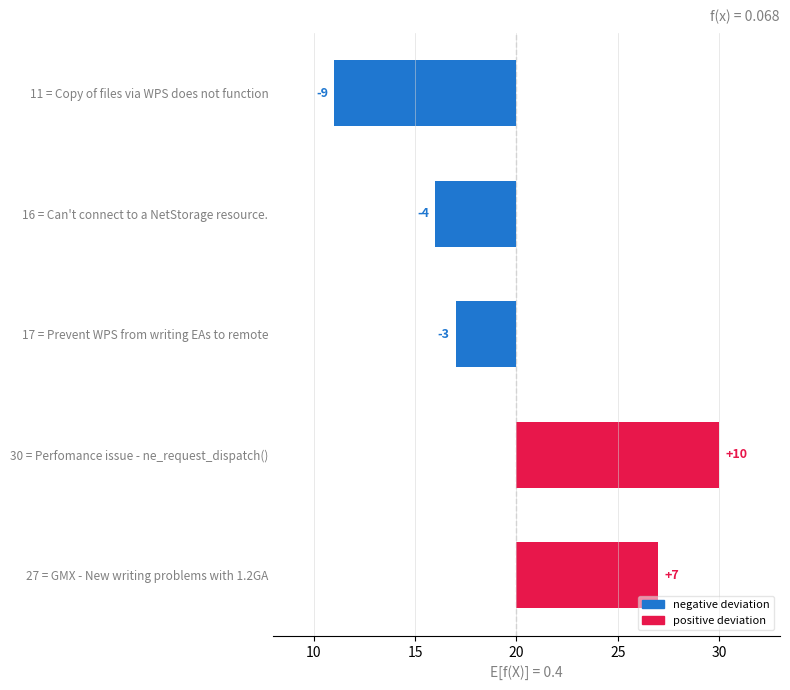

What is the value of the 4th bar from the left?

10